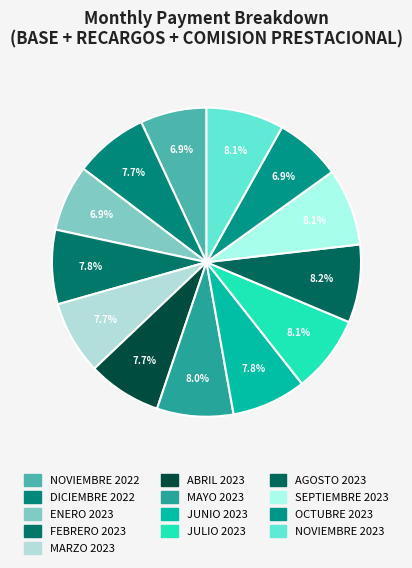

The MAYO 2023 slice represents 8% of the pie. True or false?

True